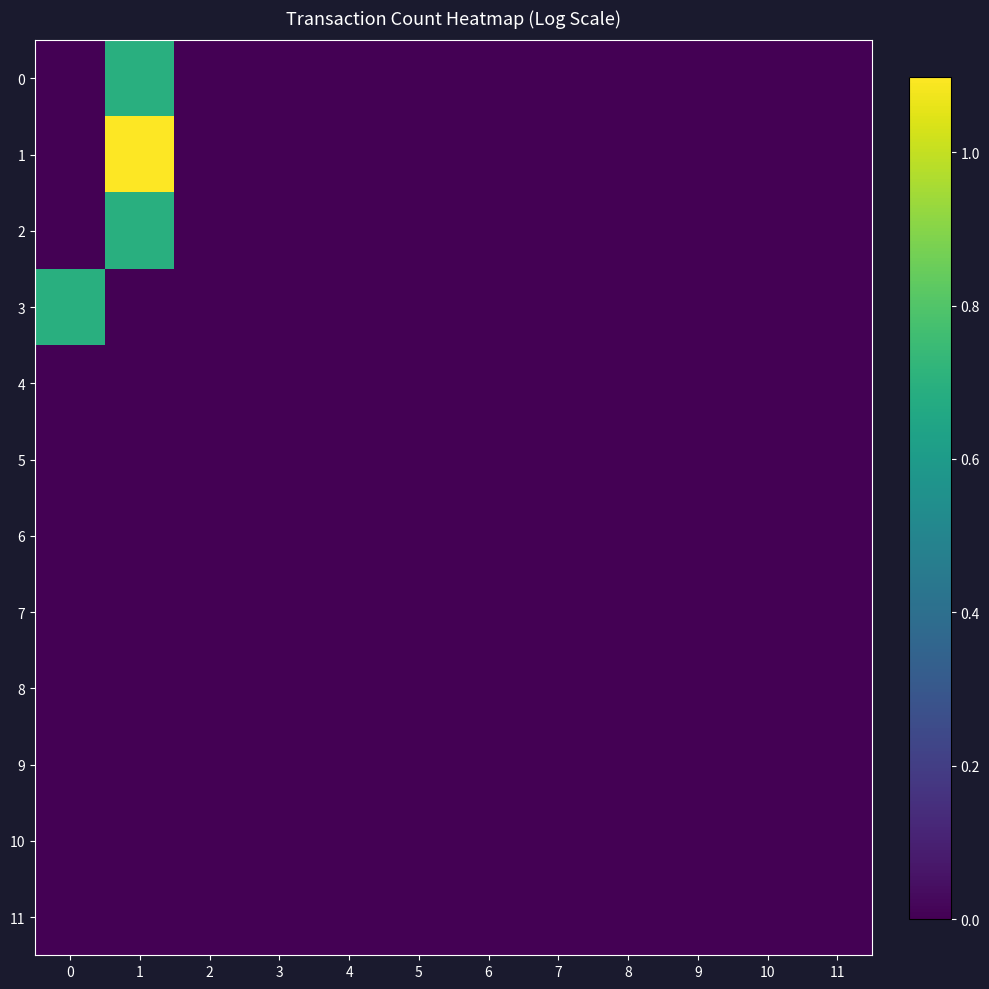

At which category does the chart reach its peak across all series?

1